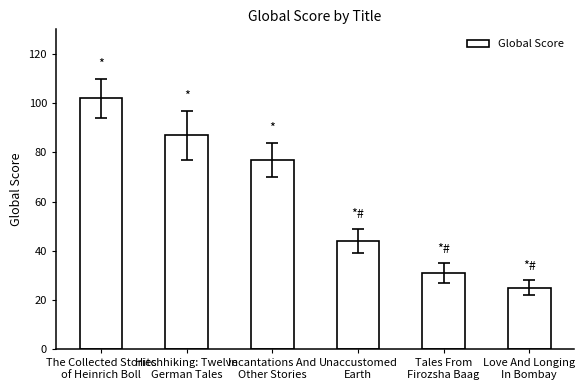

What is the difference between the maximum and minimum values?

77